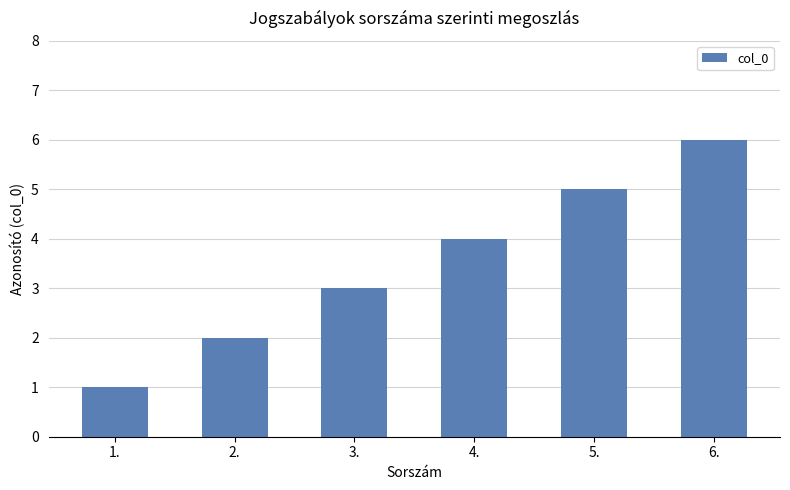

What is the smallest value displayed?

1